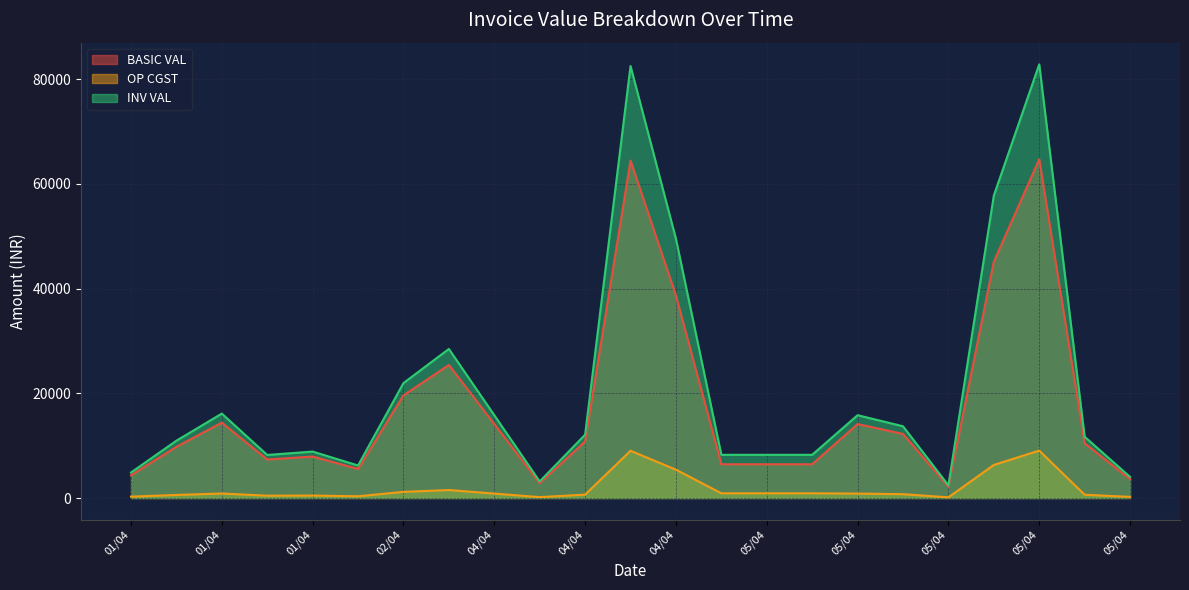

What is the difference between the second highest and minimum values in the OP CGST series?

8895.5